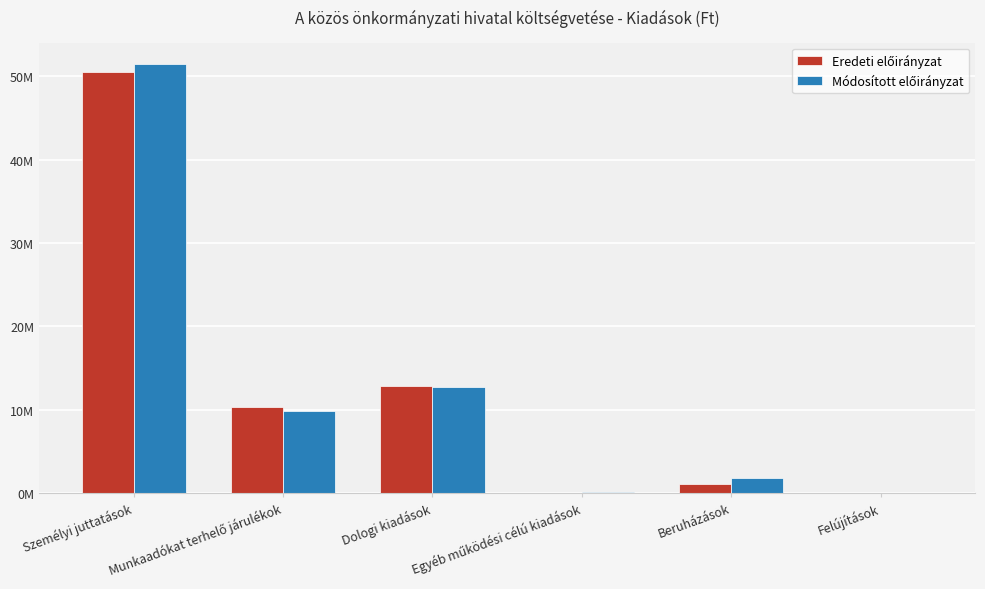

At how many categories does at least one series exceed 9705187?

3